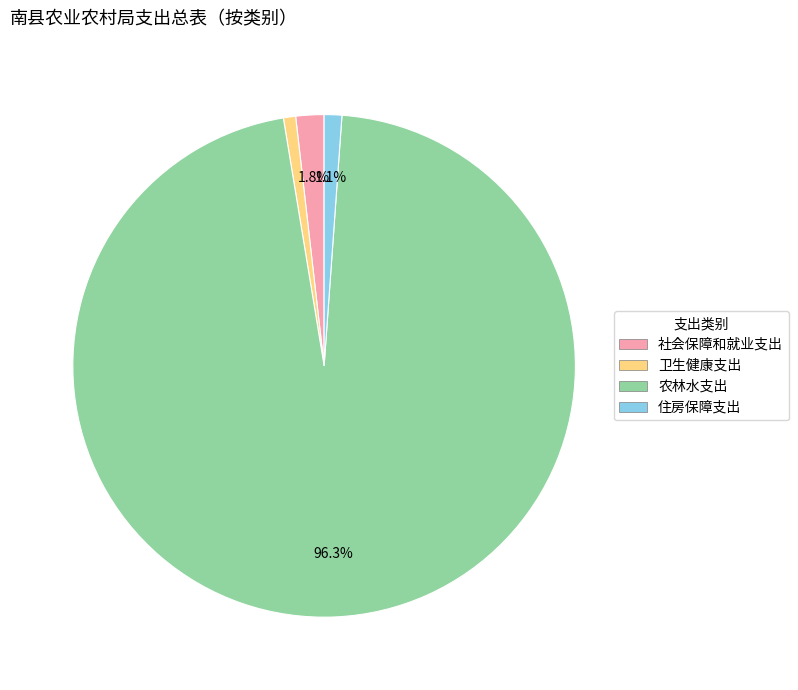

Which slice is the largest?

农林水支出